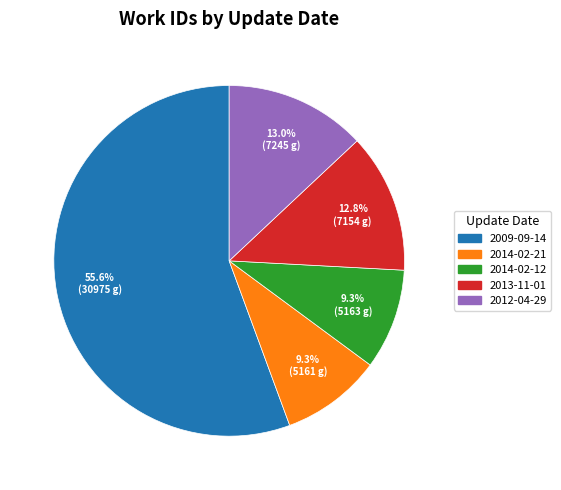

Which category has the biggest portion of the pie?

2009-09-14